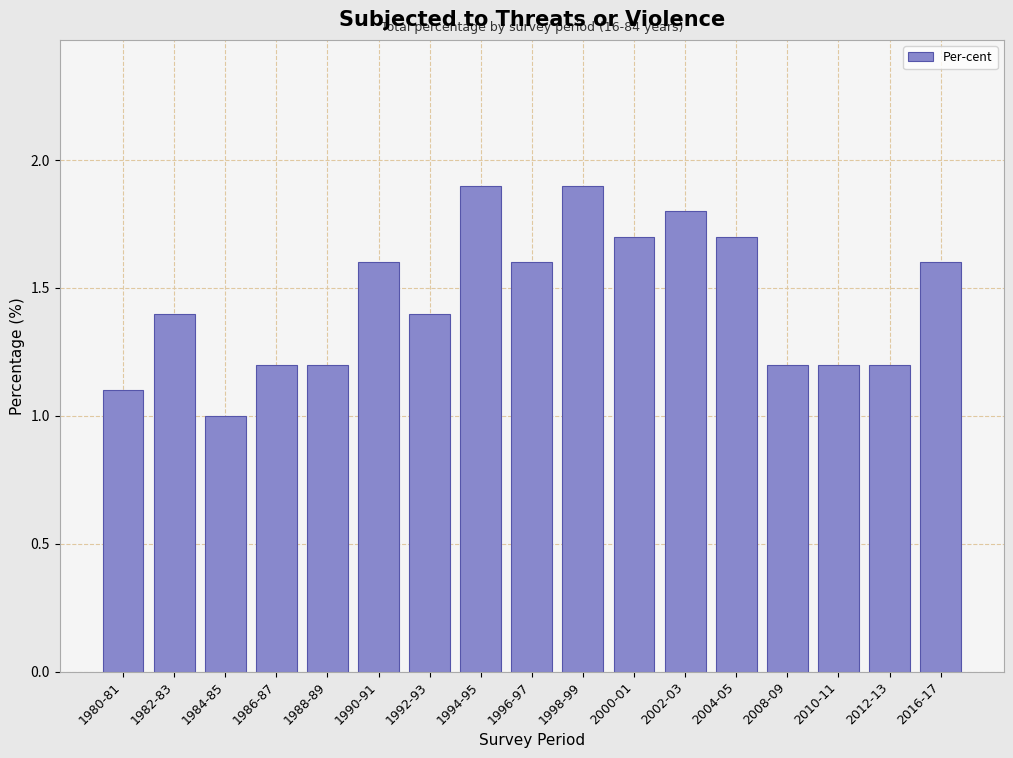

Reading left to right, what are all the values shown in this chart?

1.1	1.4	1.0	1.2	1.2	1.6	1.4	1.9	1.6	1.9	1.7	1.8	1.7	1.2	1.2	1.2	1.6